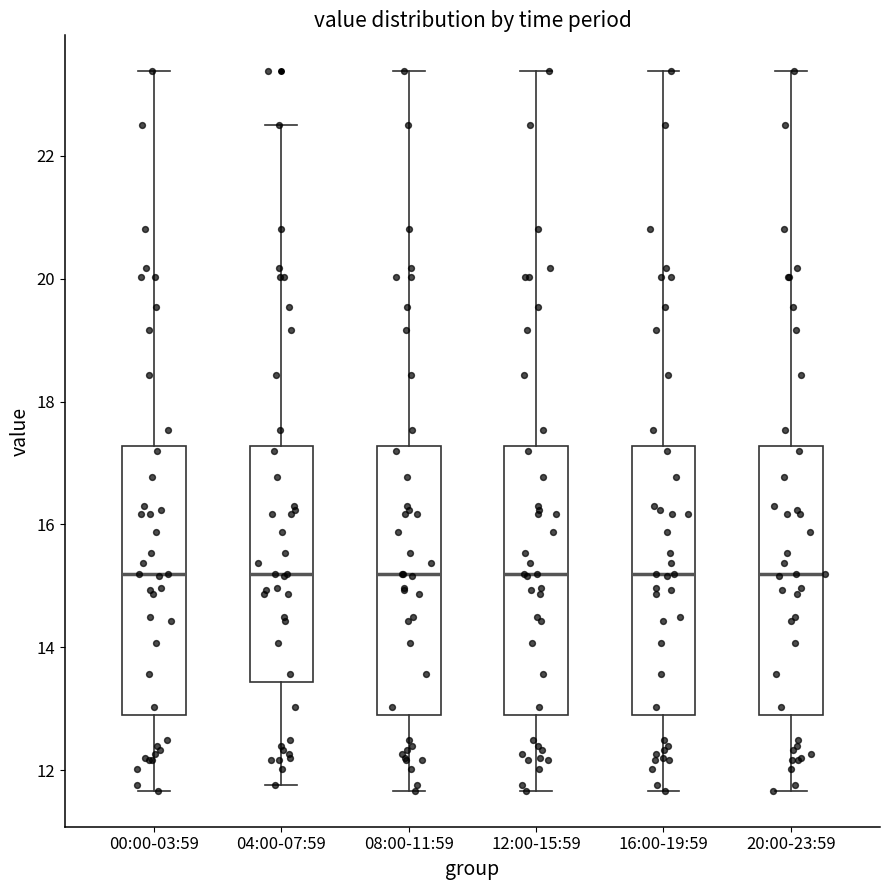

Where does the upper whisker of the box for 16:00-19:59 end on the y-axis? The values are not printed on the chart, so give them approximately, as read against the axis.

23.4